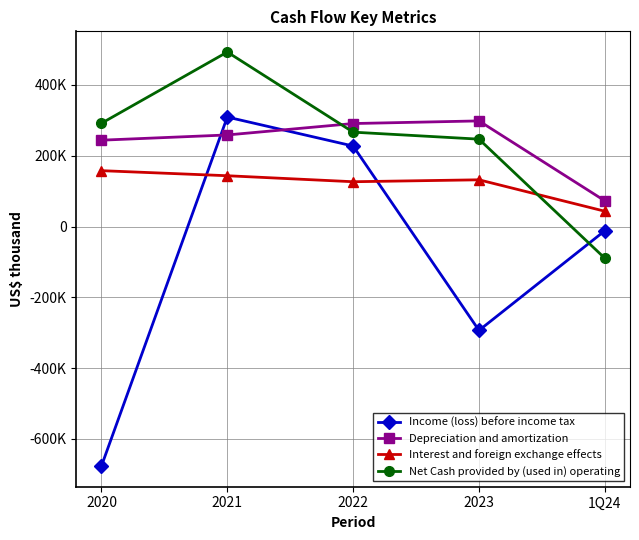

How many data points in Depreciation and amortization are less than 258711?

2